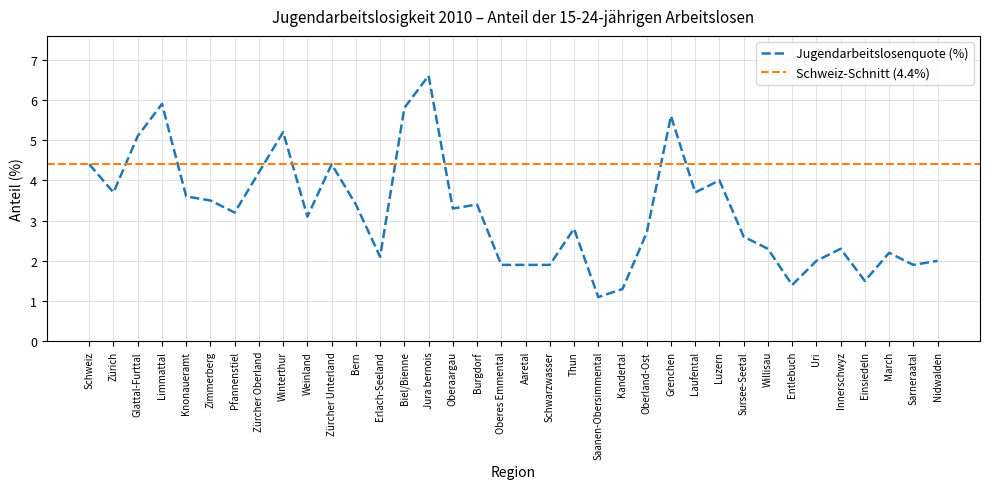

At which label does Jugendarbeitslosenquote (%) first exceed 3?

Schweiz